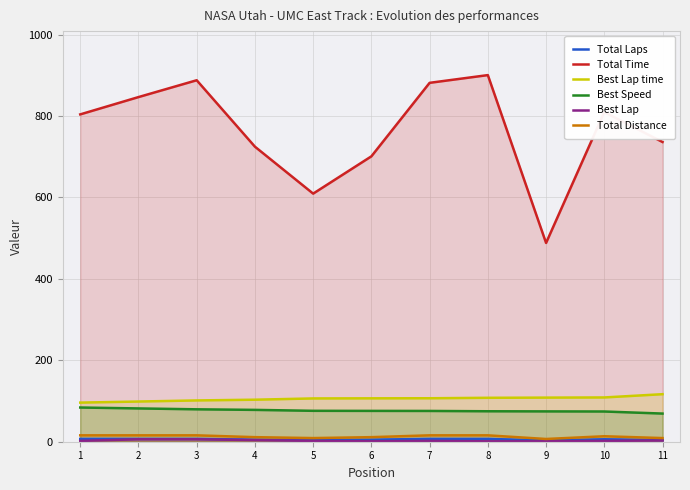

What is the difference between the Best Lap values at 11 and 6?

2.0